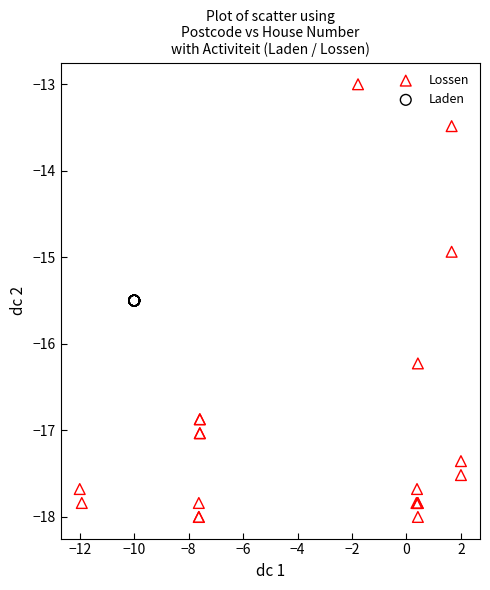

Which series reaches the maximum Y coordinate?

Lossen